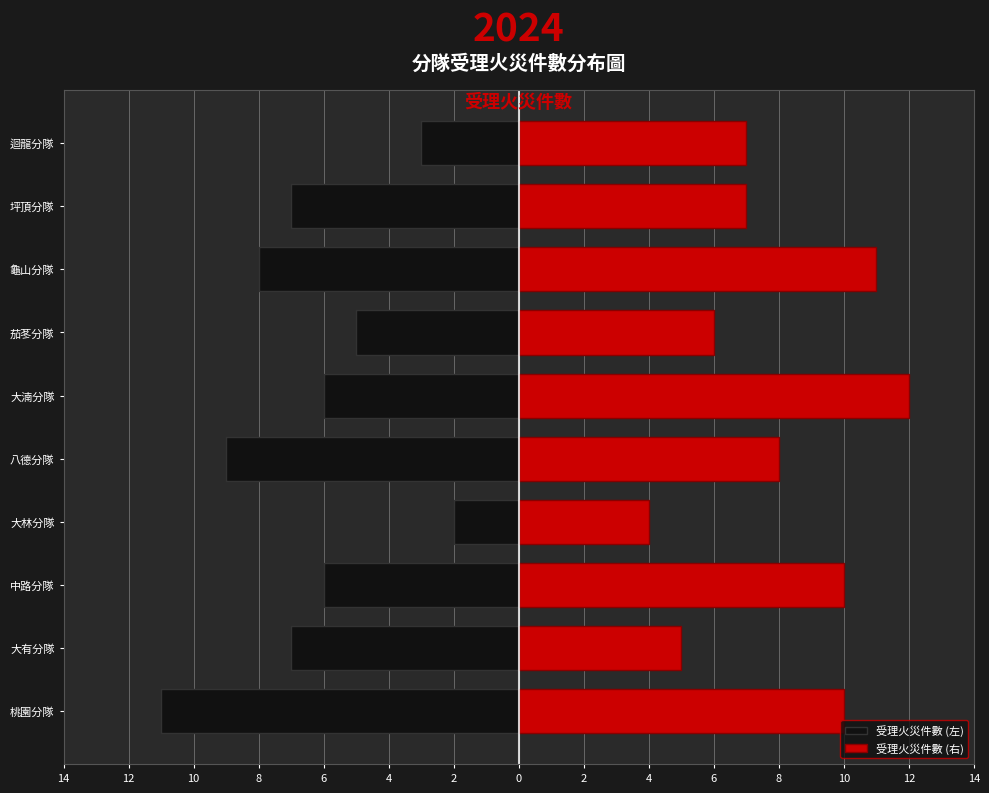

At how many categories does at least one series exceed 0?

10